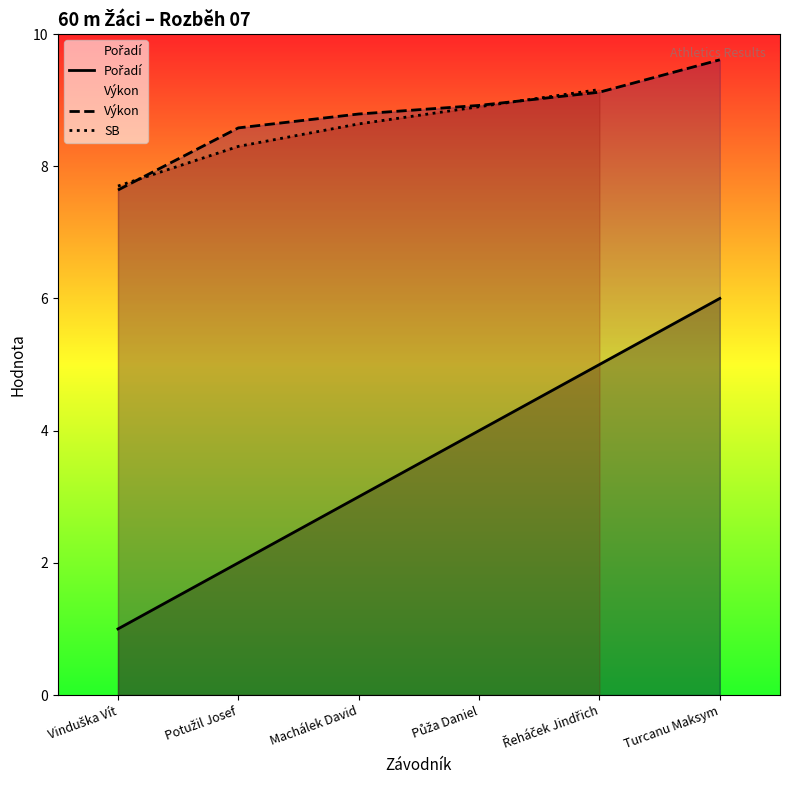

Where is Výkon nearest to the value 8?

Vinduška Vít